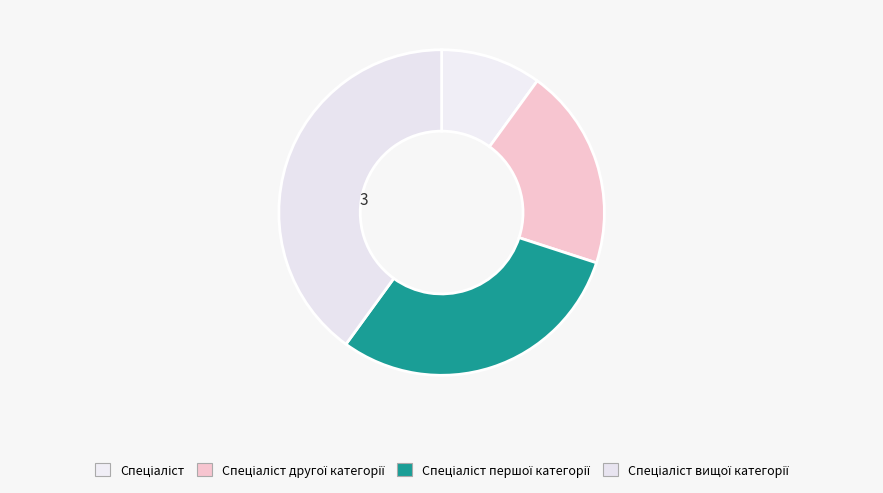

How many slices are in this pie chart?

4